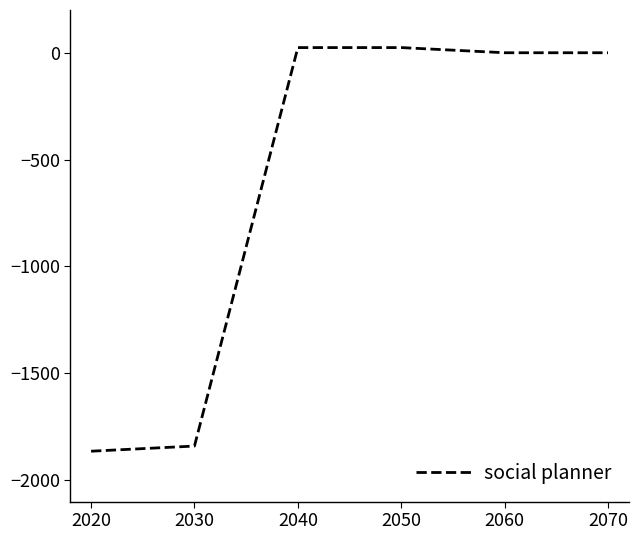

How many distinct data groups are displayed?

1